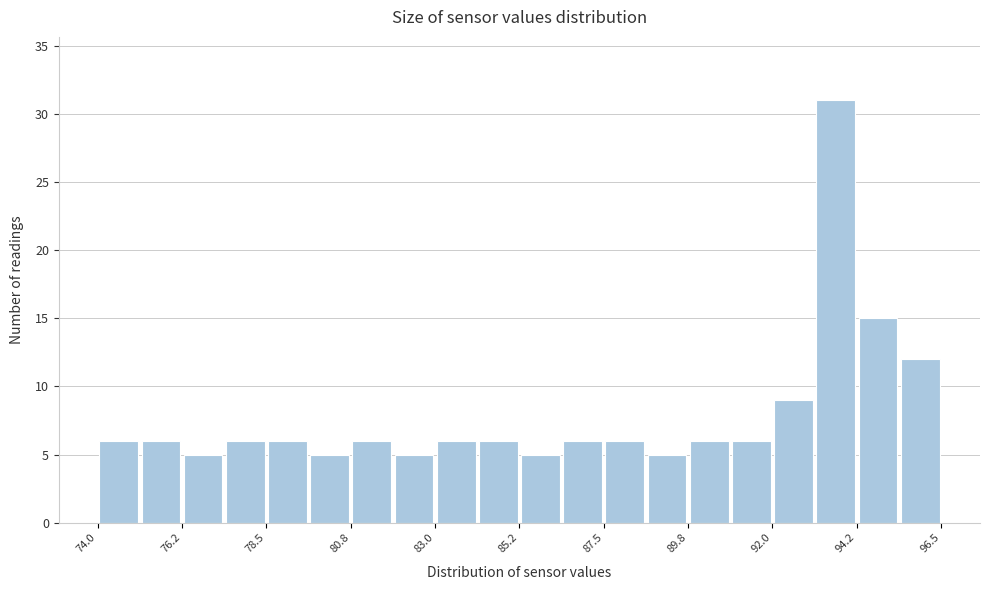

Read against the x-axis, roughly where is the centre of the tallest bar?

93.5